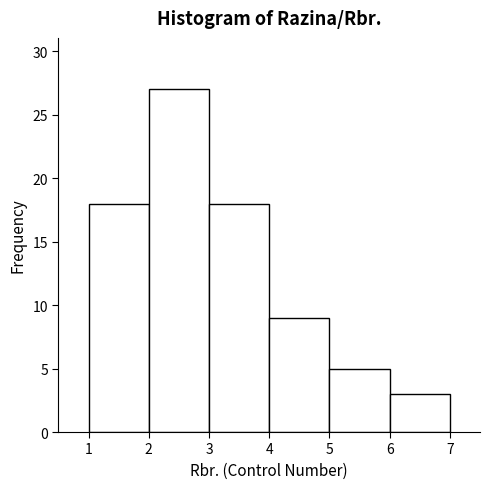

Reading left to right, list every bar in this chart as the range it spans on the x-axis followed by its height. The values are not printed on the chart, so give them approximately, as read against the axis.

1 to 2: 18
2 to 3: 27
3 to 4: 18
4 to 5: 9
5 to 6: 5
6 to 7: 3